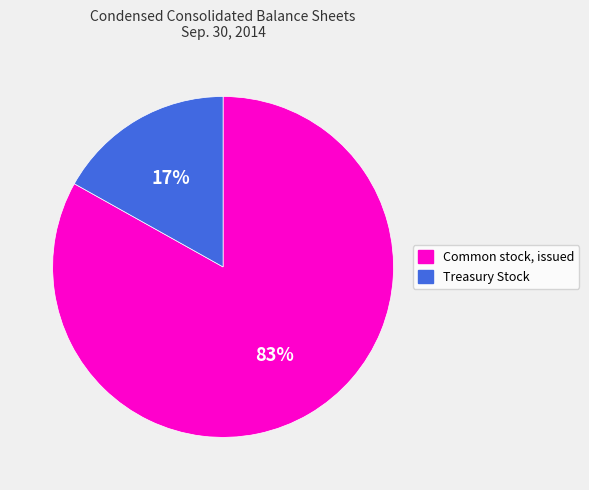

Which slice is the smallest?

Treasury Stock